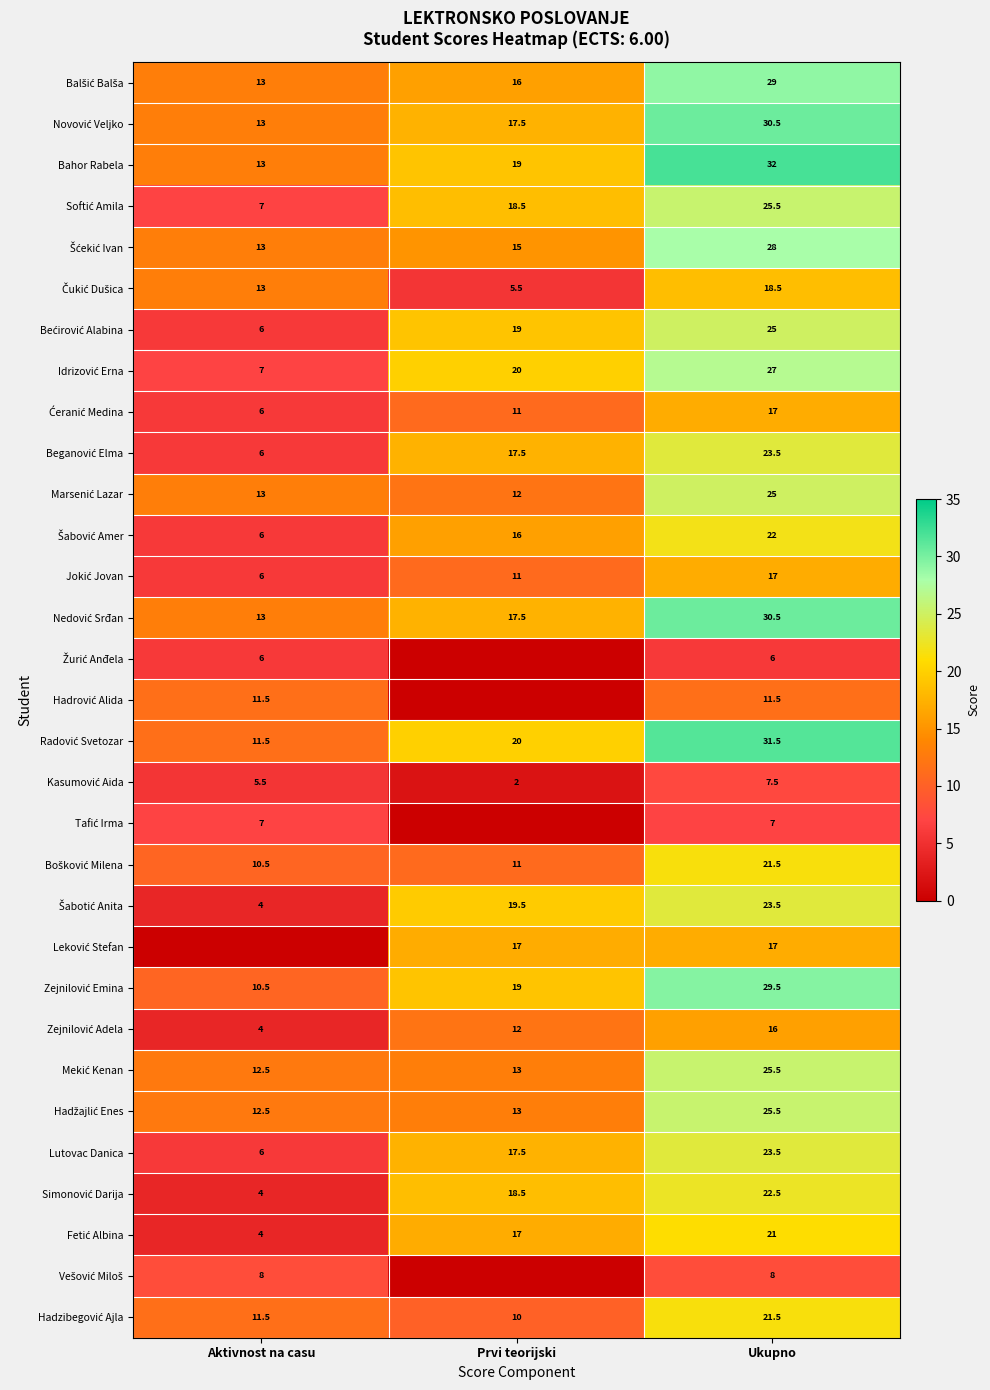

What is the total value across all series at Ukupno?

669.0